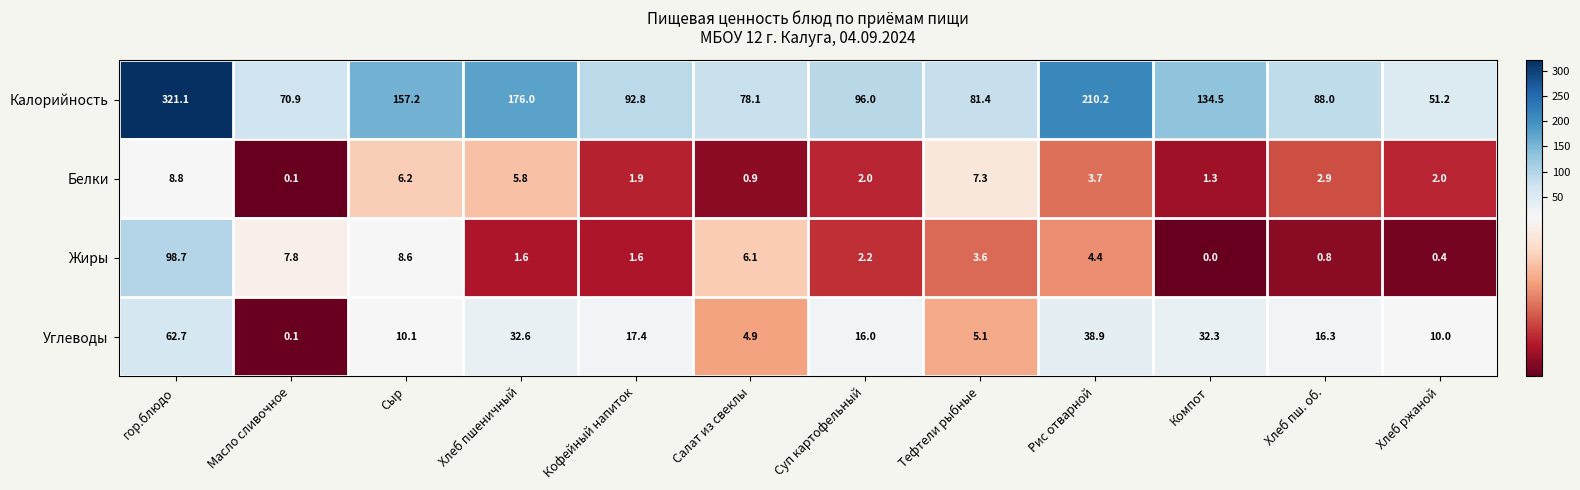

Which label corresponds to the smallest value in the chart?

Компот